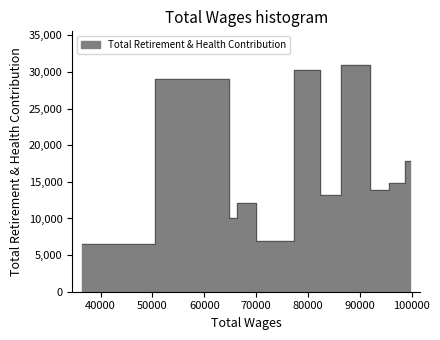

At which category does the chart reach its minimum across all series?

36339.0